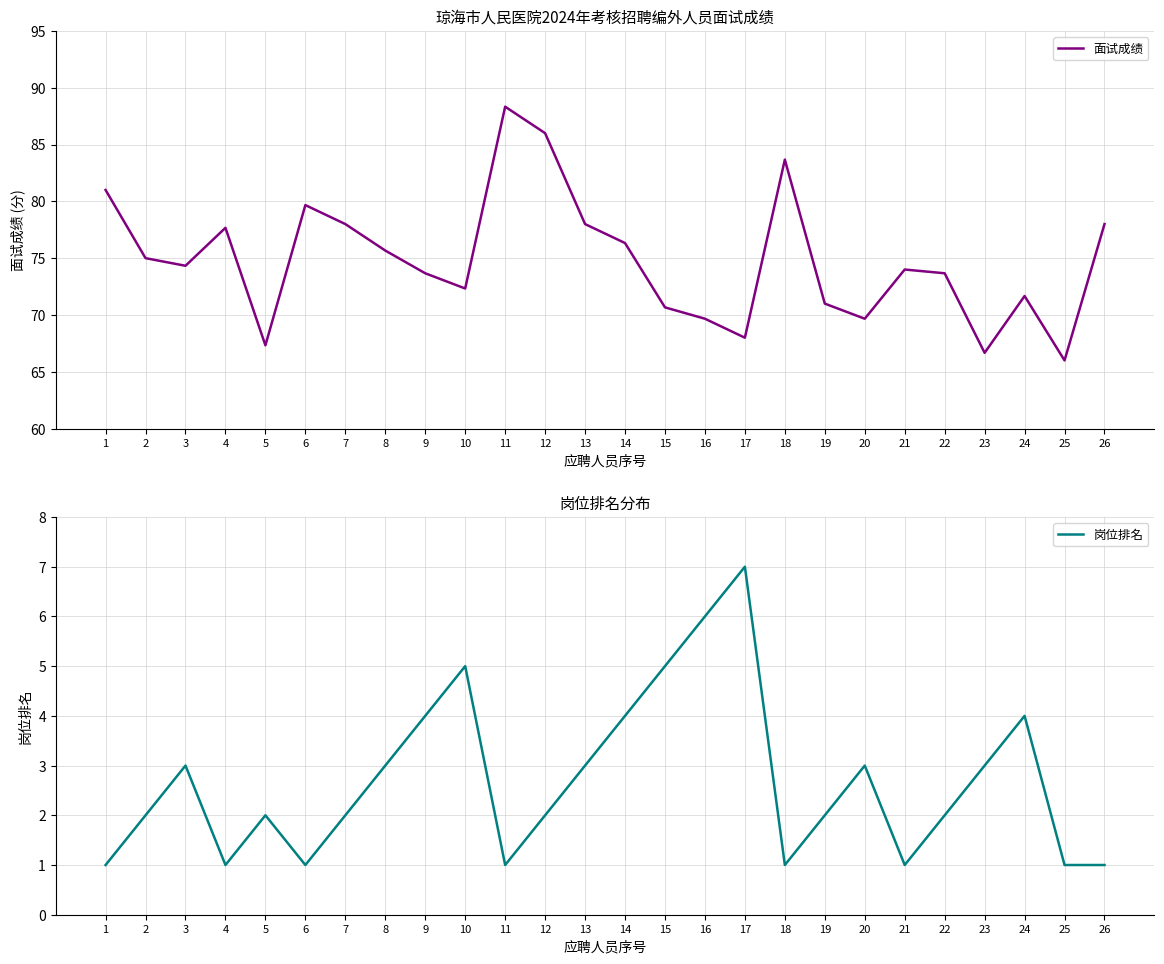

What is the difference between the 岗位排名 values at 16 and 1?

5